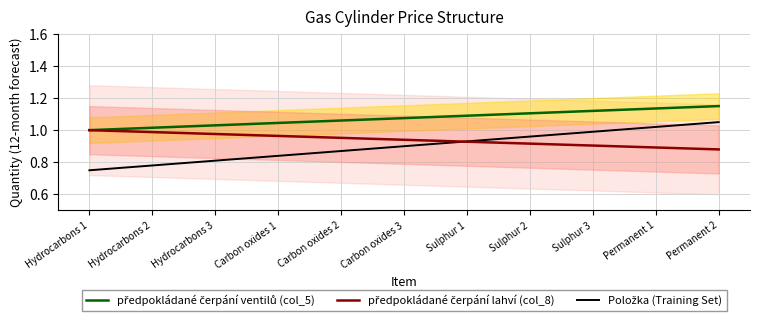

Is the value of předpokládané čerpání lahví (col_8) at Sulphur 3 greater than the value of předpokládané čerpání ventilů (col_5) at Hydrocarbons 2?

No